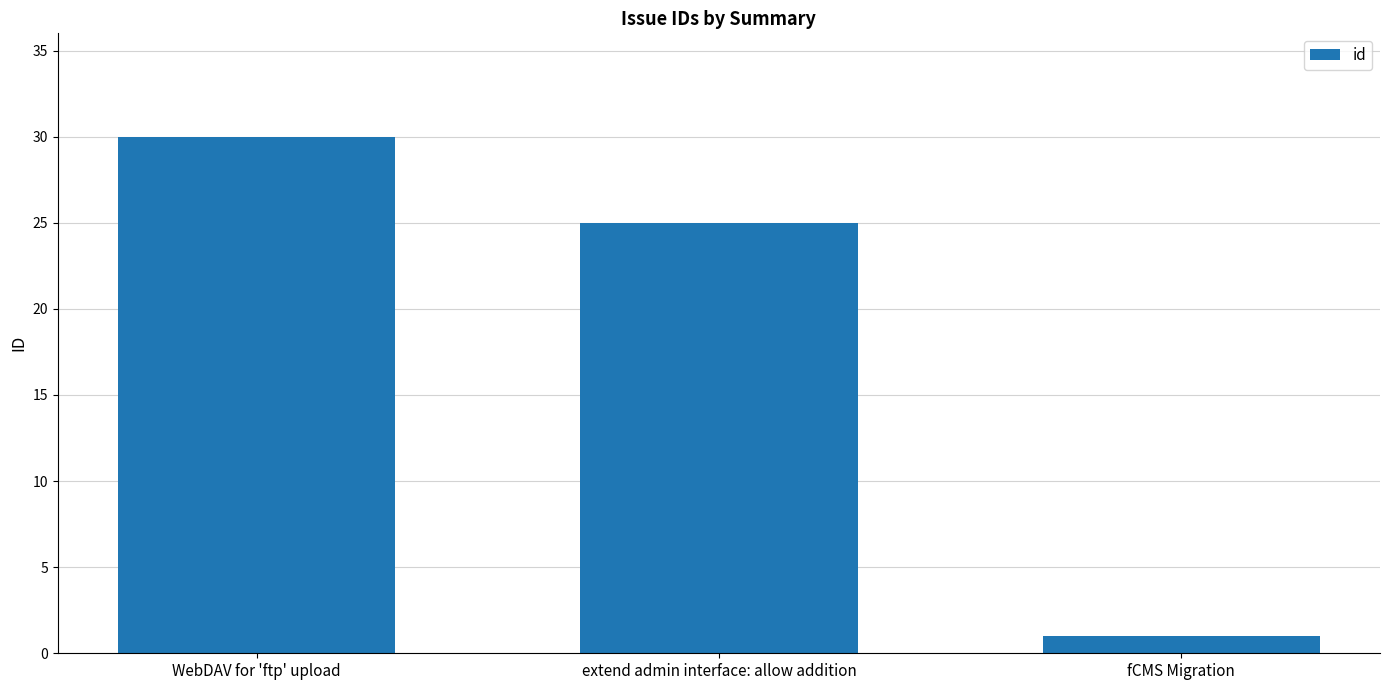

The chart shows a value of 37 at extend admin interface: allow addition. True or false?

False